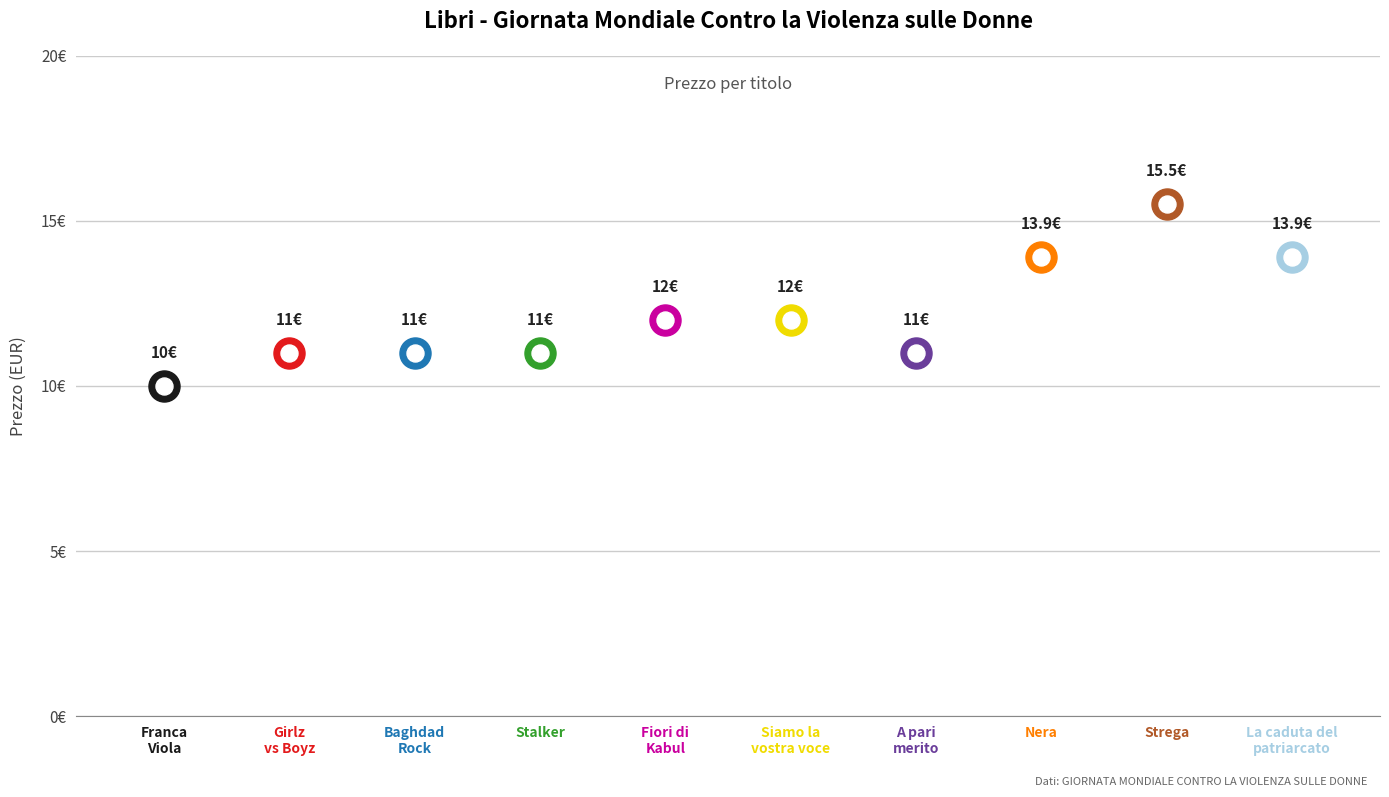

Between Strega and A pari merito, which is larger?

Strega